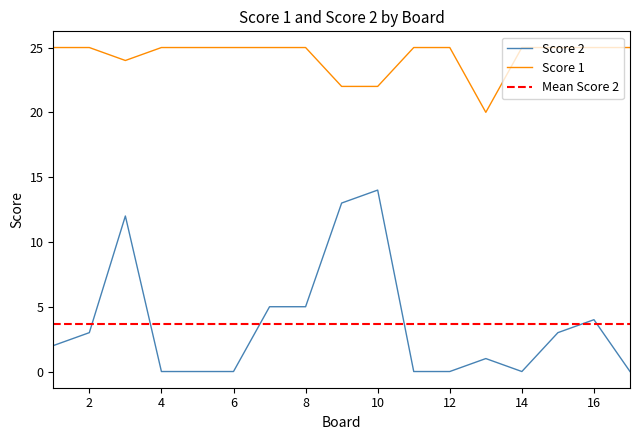

What is the maximum value shown in the chart?

25